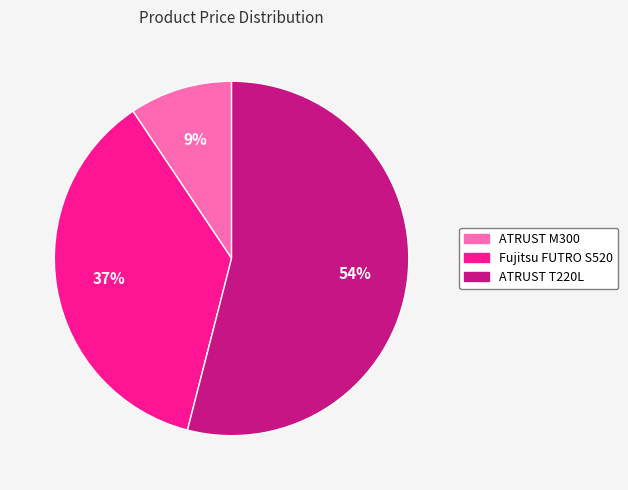

Is there a majority slice in this chart?

Yes